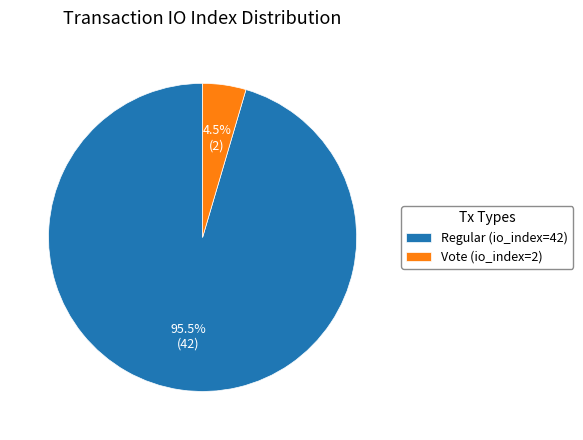

Rank the categories by value from lowest to highest.

Vote (io_index=2), Regular (io_index=42)